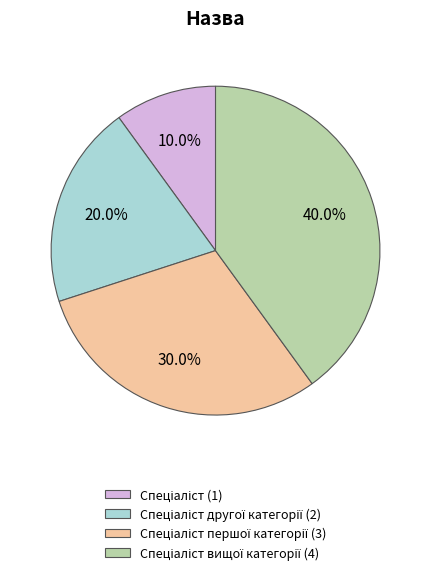

Is there a majority slice in this chart?

No